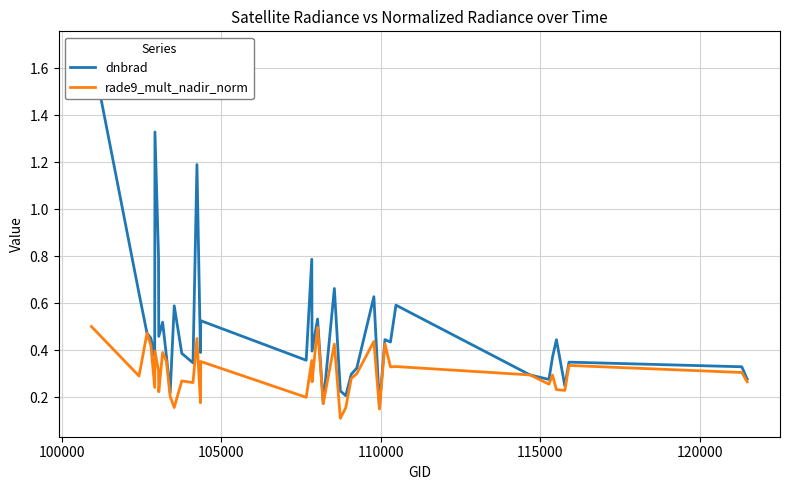

Count the dnbrad values in the range 0 to 1.

37